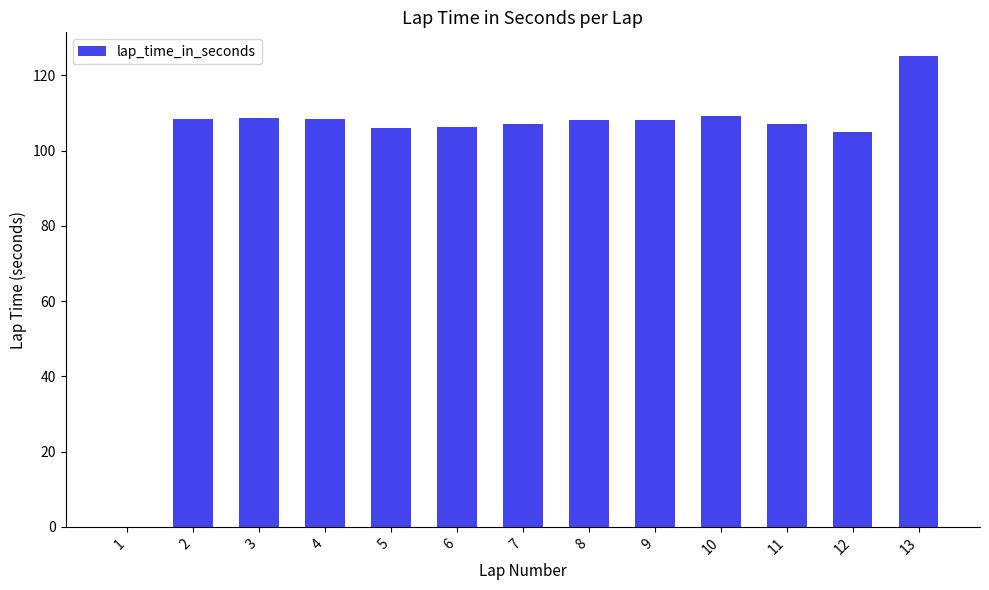

True or false: the data shows 142.3 at 4.

False